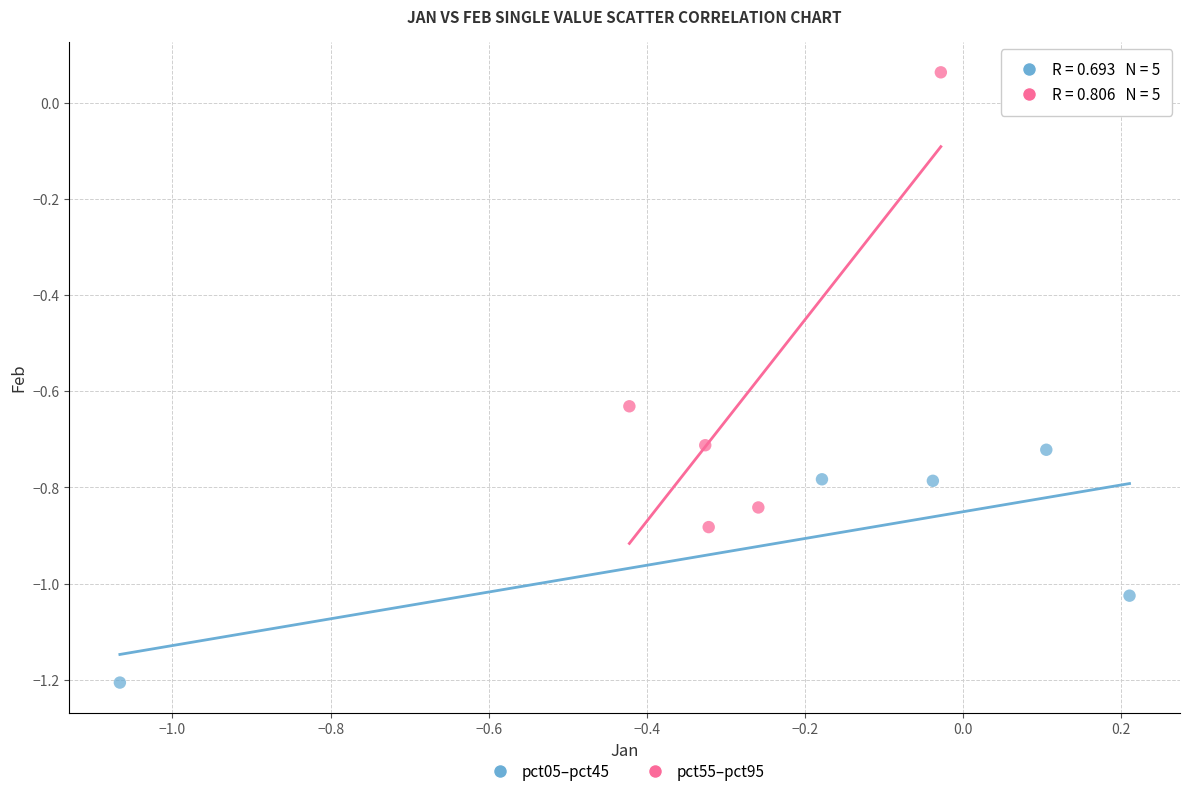

What are all the series names shown in the legend?

pct05–pct45, pct55–pct95